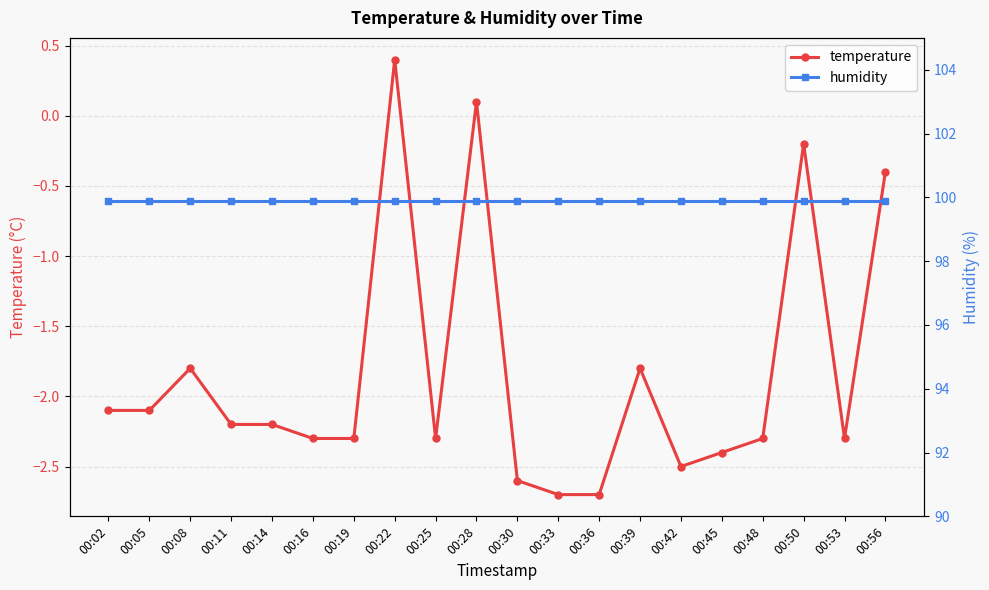

How many values in the temperature series are below -2?

14